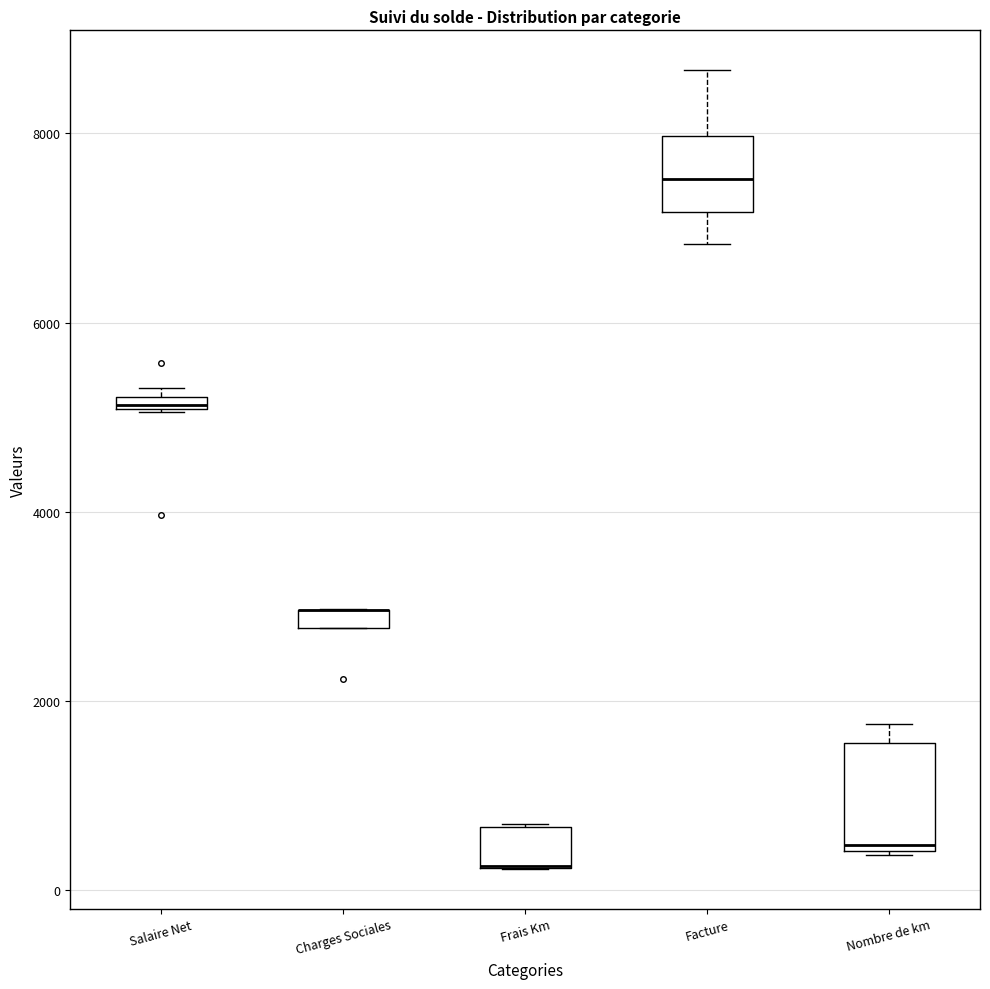

Where is the lower edge of the box for Facture on the y-axis? The values are not printed on the chart, so give them approximately, as read against the axis.

7200